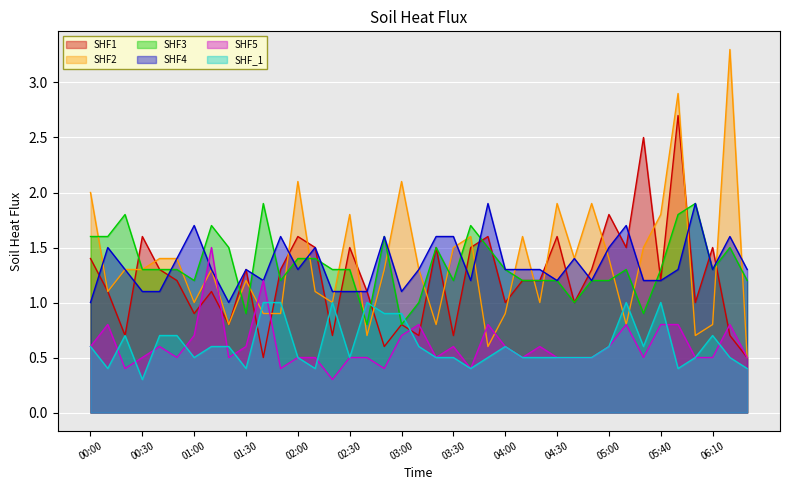

Is it true that SHF1 equals 0.8 at 03:00?

True